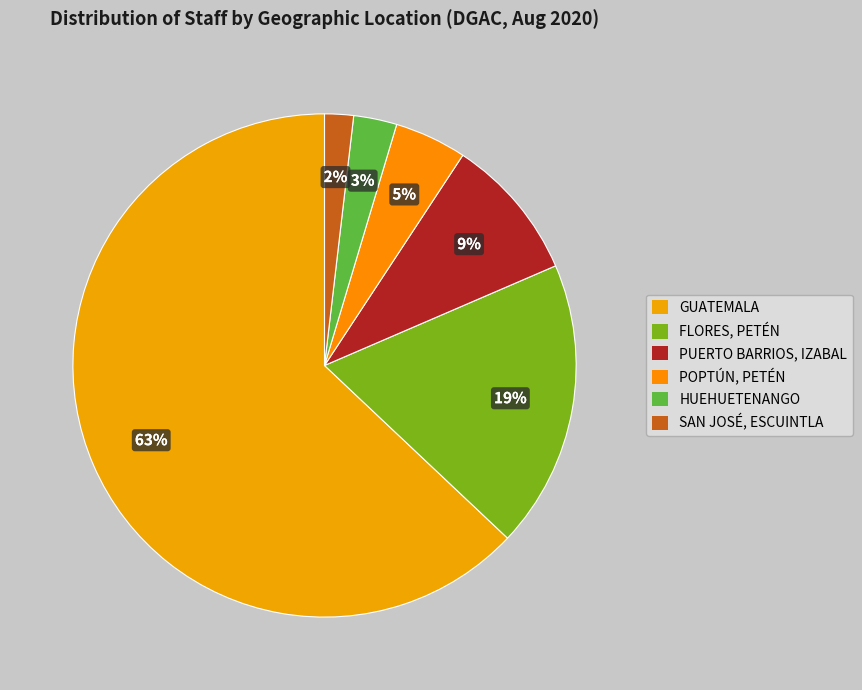

Rank the categories by value from lowest to highest.

SAN JOSÉ, ESCUINTLA, HUEHUETENANGO, POPTÚN, PETÉN, PUERTO BARRIOS, IZABAL, FLORES, PETÉN, GUATEMALA